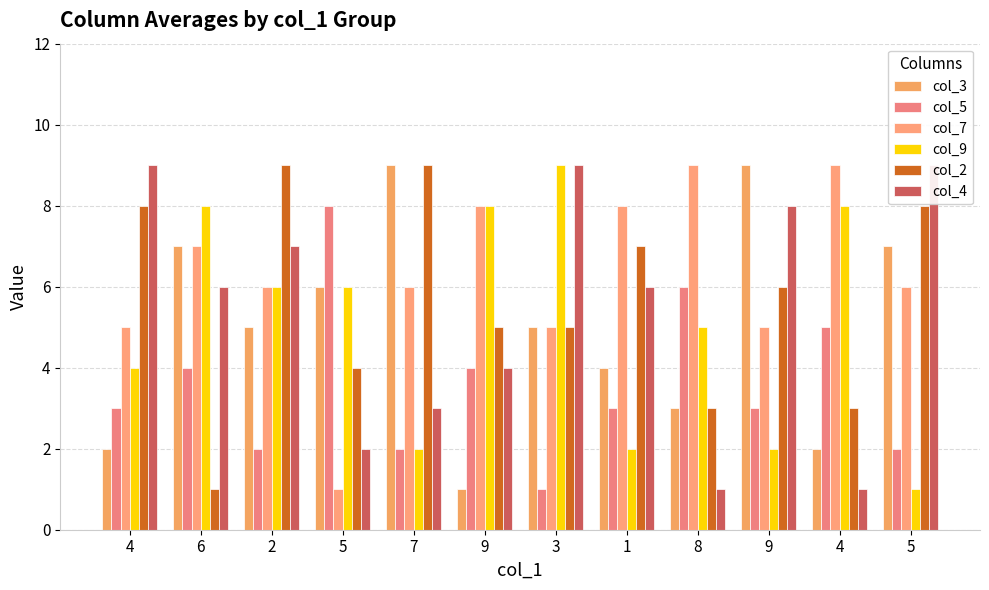

How many series are shown in this chart?

6